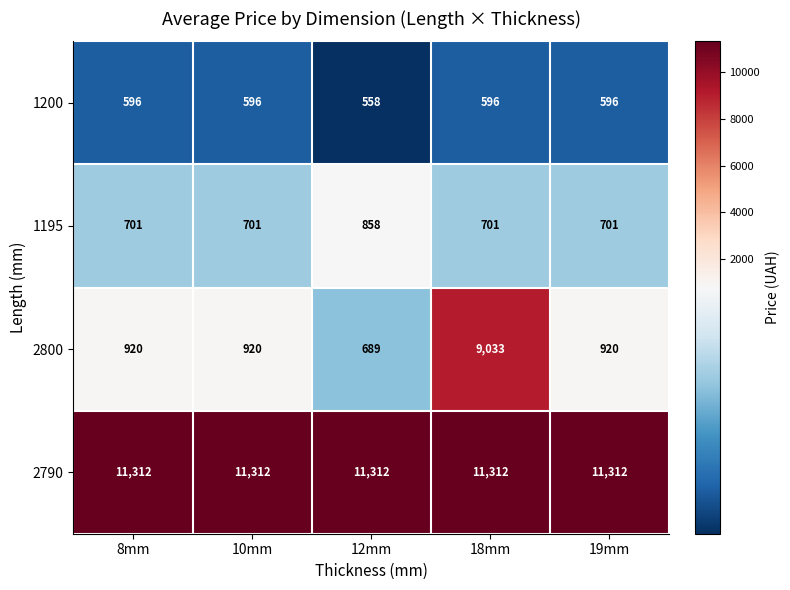

Reading right to left, extract all data points from this chart.

1200: 596	596	558	596	596
1195: 701	701	858	701	701
2800: 920	9033	689	920	920
2790: 11312	11312	11312	11312	11312